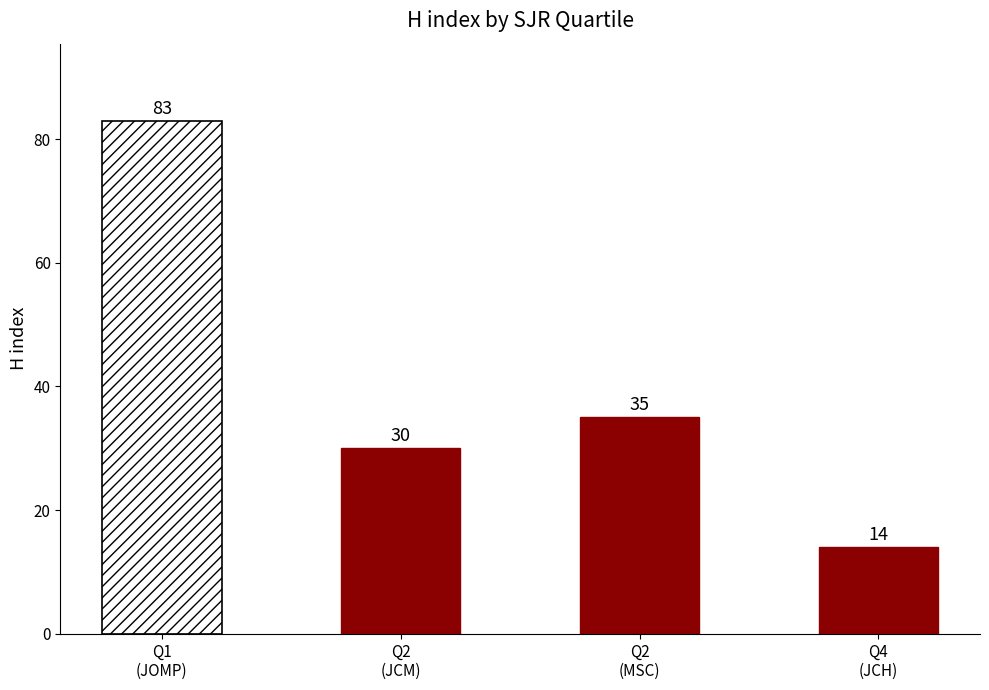

What is the difference between the values at Q1 and Q2?

48